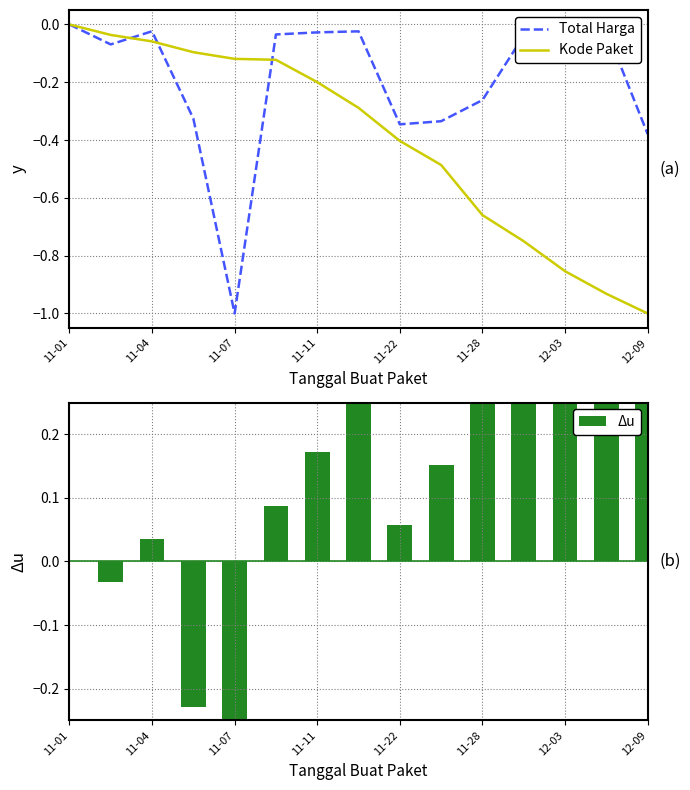

At how many categories does at least one series exceed 0?

11